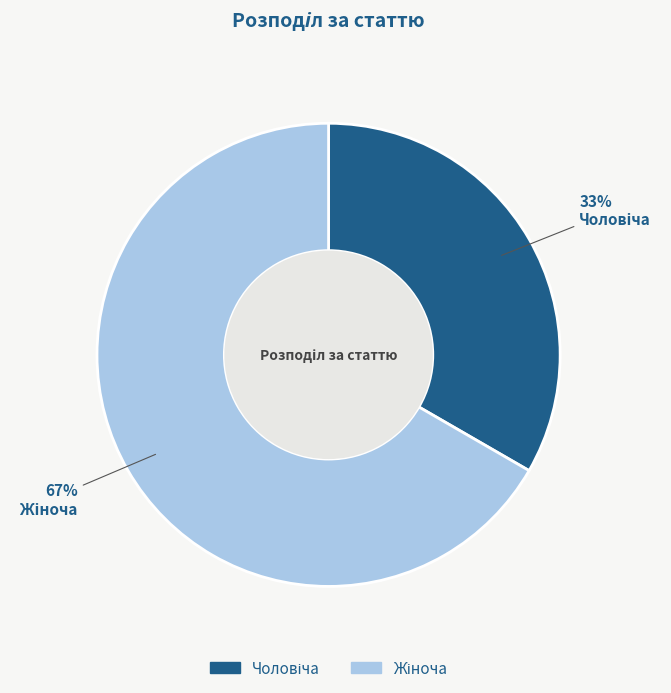

Is there a majority slice in this chart?

Yes